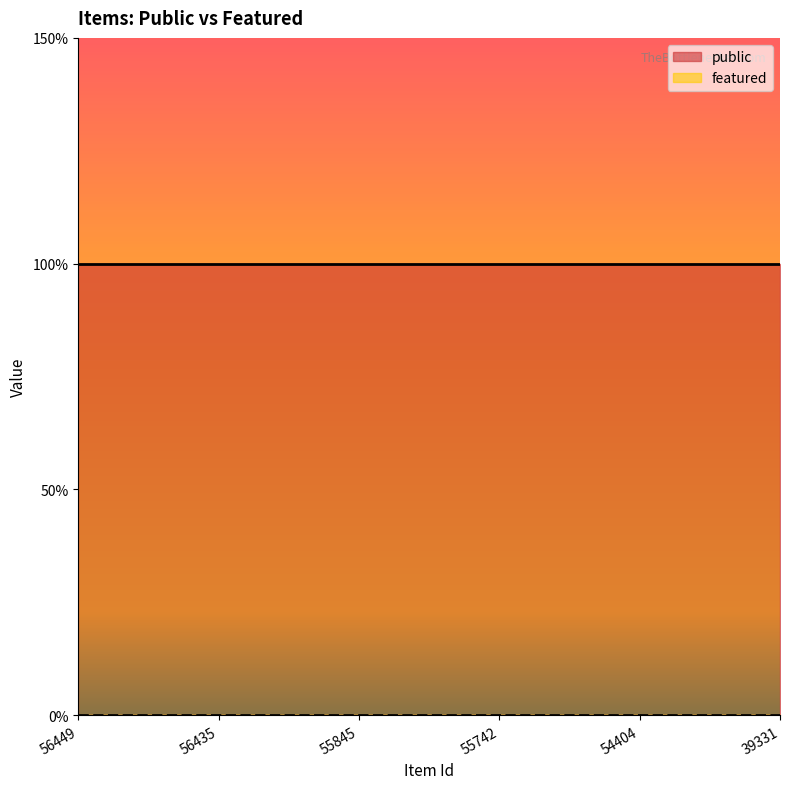

What is the average value of the public series?

1